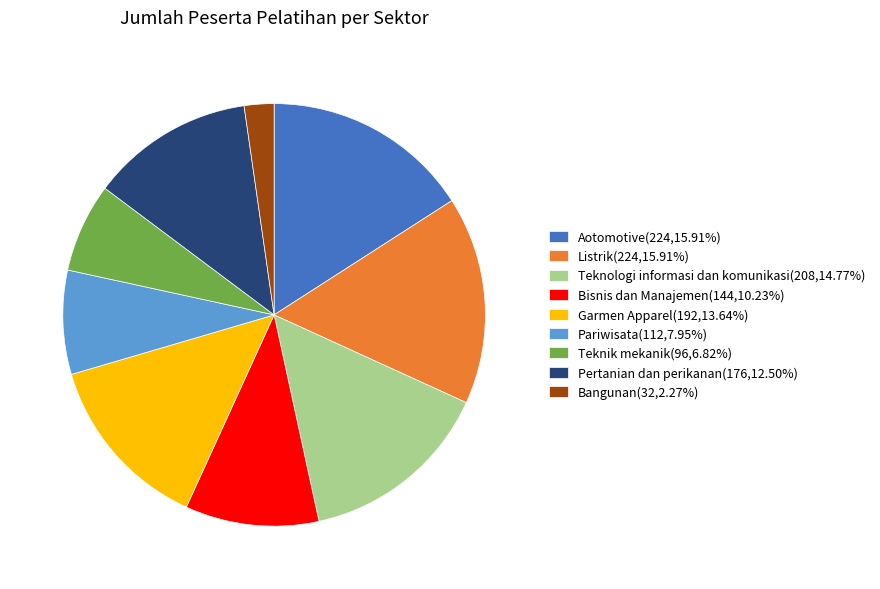

Which category has the smallest portion of the pie?

Bangunan